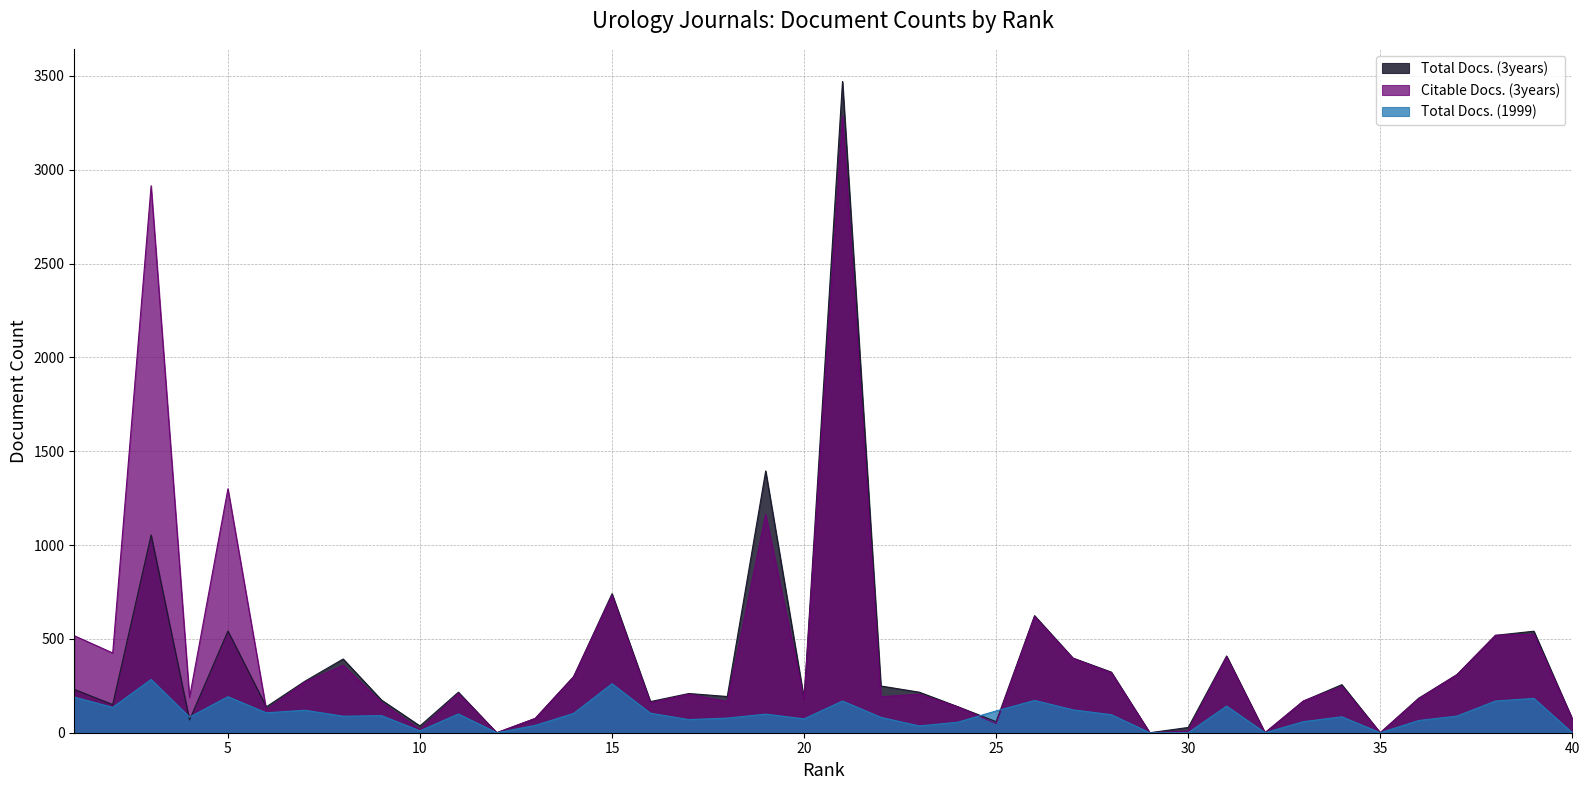

Reading left to right, what are all the values shown in this chart?

Total Docs. (3years): 231	150	1054	68	542	138	274	393	174	36	216	0	76	299	741	166	209	193	1395	181	3471	249	216	139	59	624	398	323	0	28	409	0	169	256	0	184	310	519	541	74
Citable Docs. (3years): 517	425	2915	188	1300	122	269	360	161	16	209	0	76	298	732	159	205	167	1163	179	3286	192	205	138	49	619	396	319	0	9	404	0	169	246	0	180	310	519	525	74
Total Docs. (1999): 190	135	284	83	192	106	120	88	91	10	100	0	39	103	261	104	70	78	99	74	169	82	36	56	116	172	122	96	0	0	142	0	59	85	0	65	89	169	183	0